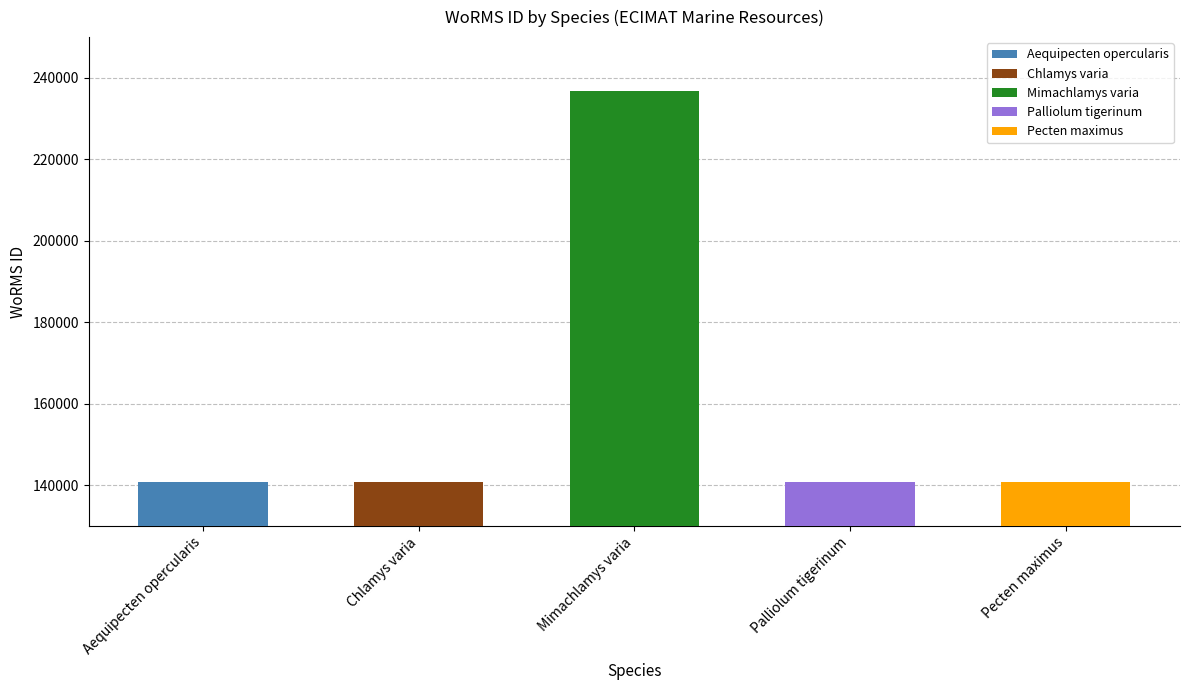

Which category has the lowest value across all series?

Aequipecten opercularis